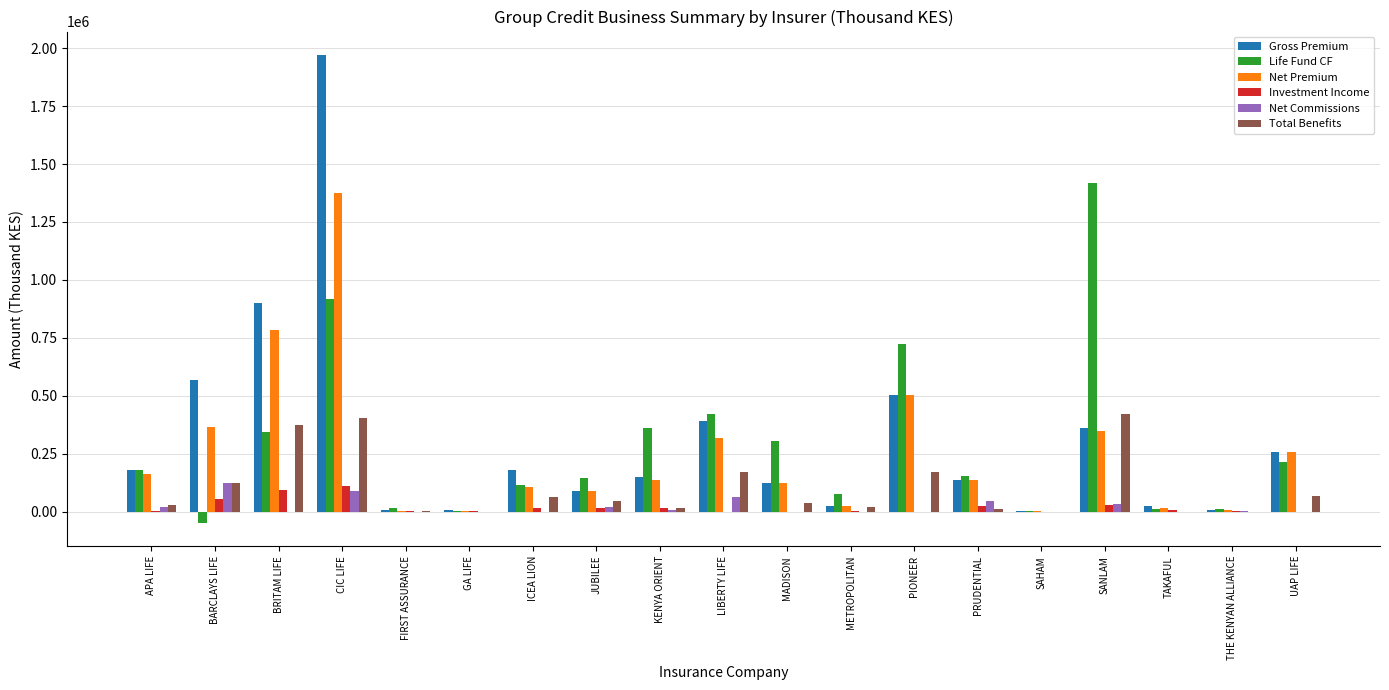

What is the highest value of the Net Premium series?

1376460